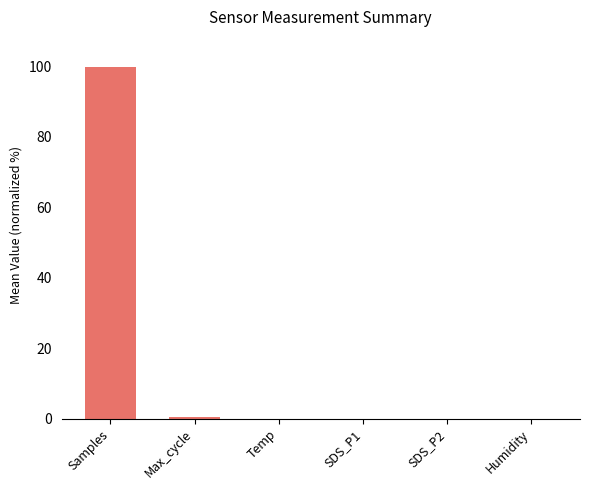

What is the sum of all values?

100.5